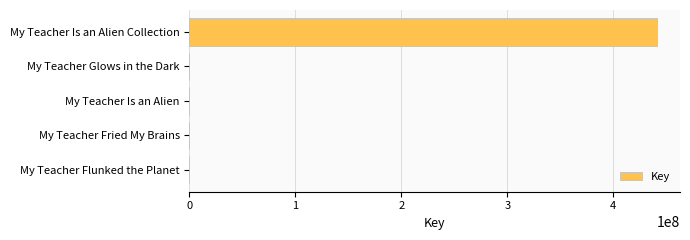

Count the number of categories in the chart.

5